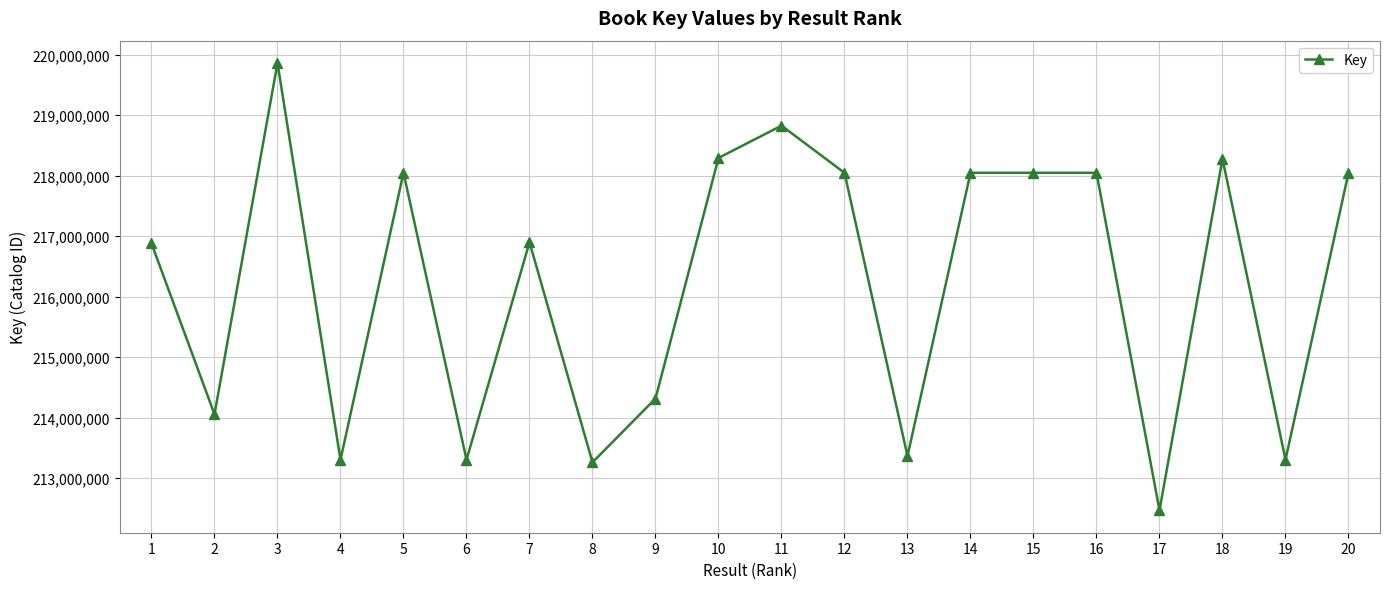

Approximately how many times larger is the value at 12 compared to 11?

1.0